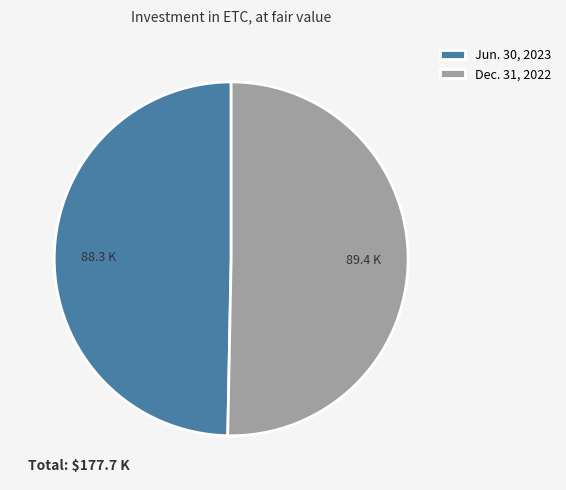

Approximately how many times larger is the value at Dec. 31, 2022 compared to Jun. 30, 2023?

1.0